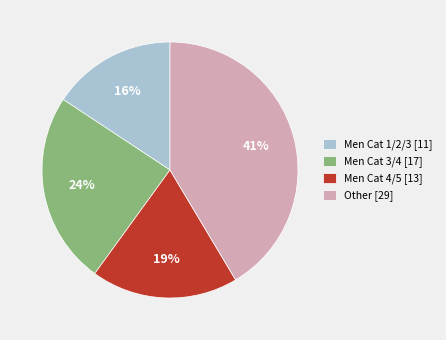

Do Men Cat 3/4 and Men Cat 1/2/3 together represent more than half of the pie?

No